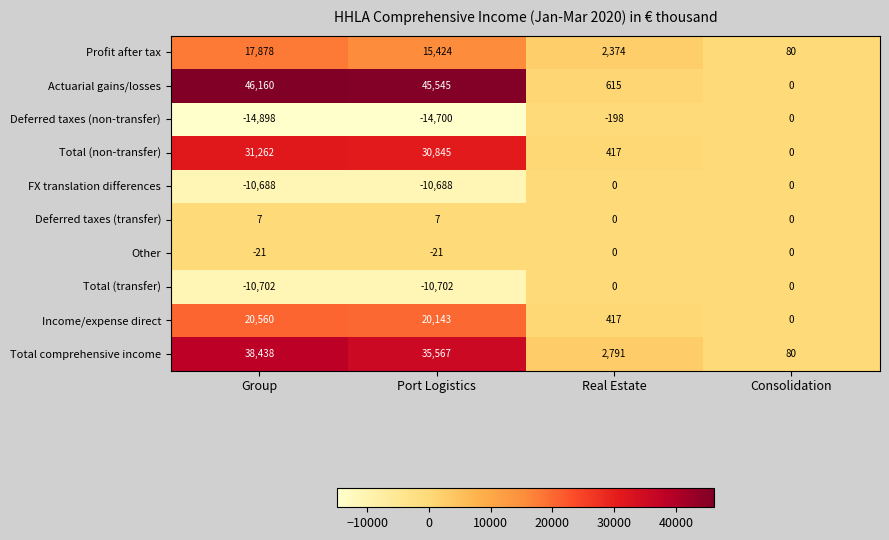

How many data points does each series have?

4